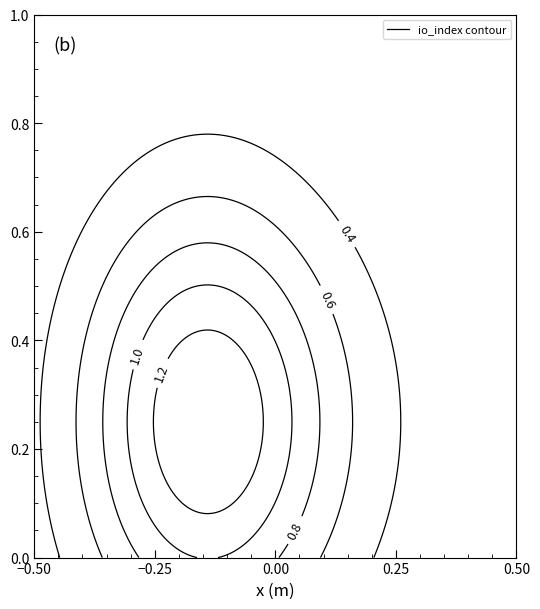

Count the number of categories in the chart.

2